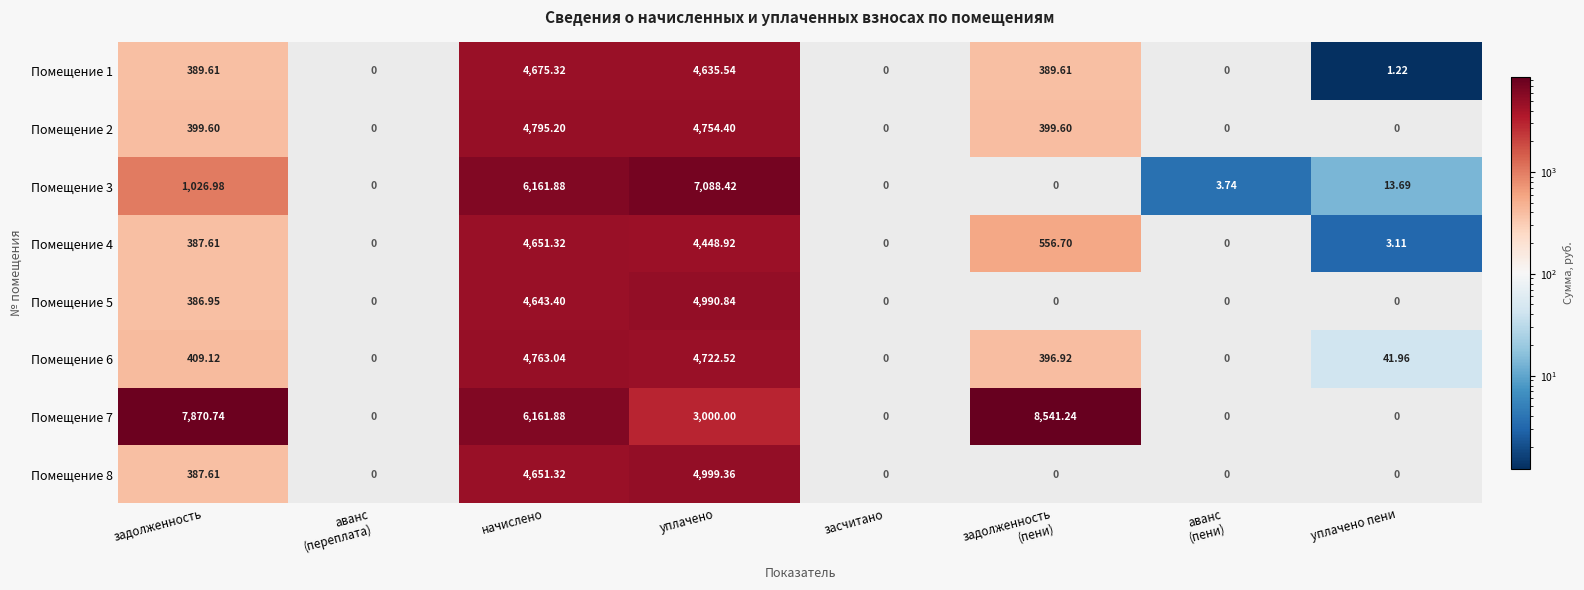

True or false: Помещение 8 has a value of 1.3 at засчитано.

False